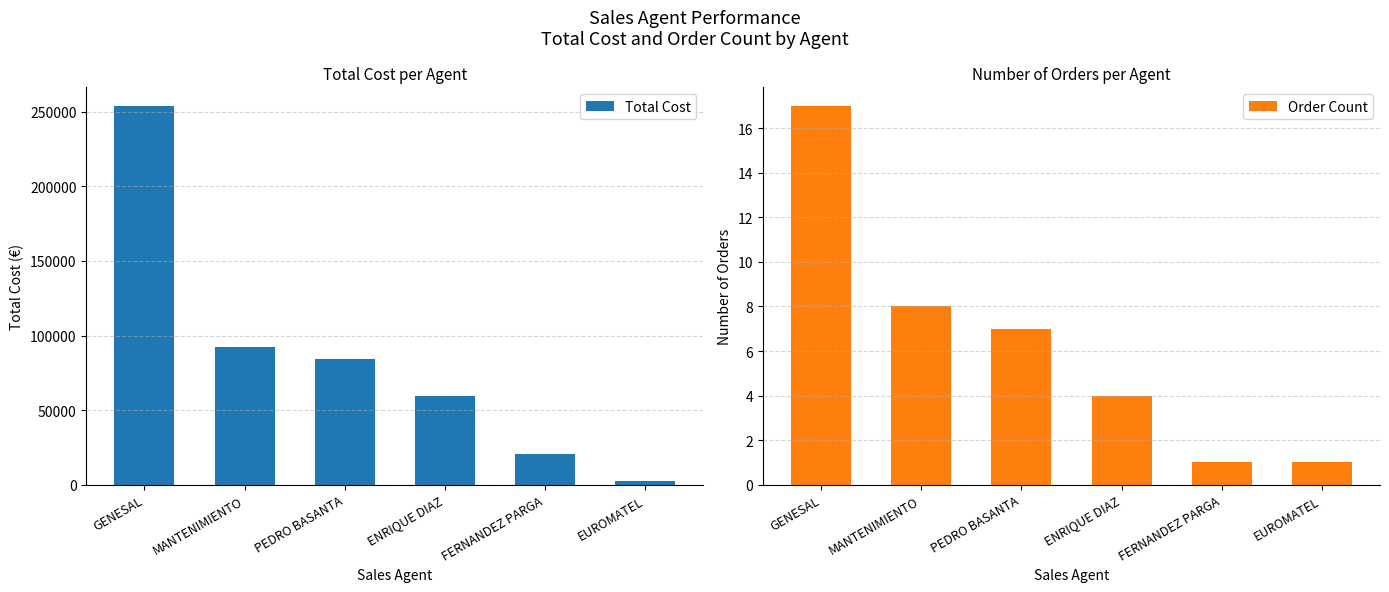

The Order Count series shows 12.1 at MANTENIMIENTO. True or false?

False